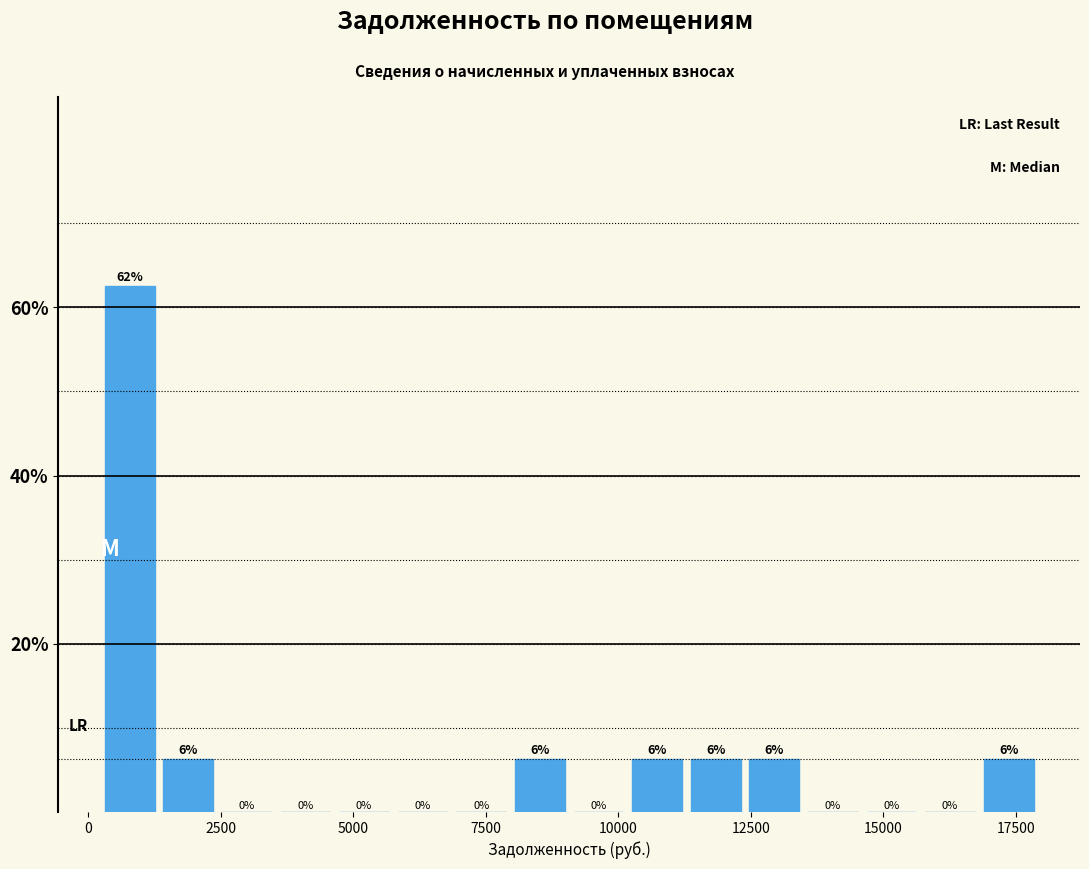

Around what value on the x-axis is the tallest bar? Give the approximate position of its centre, as read against the axis.

1000